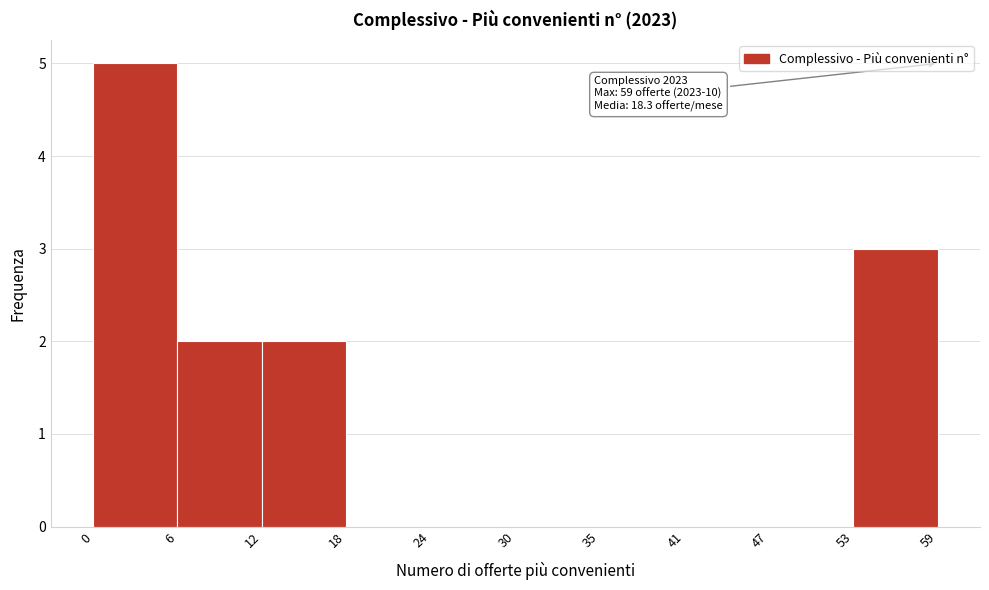

Over which range of the x-axis is the bar tallest?

0 to 6